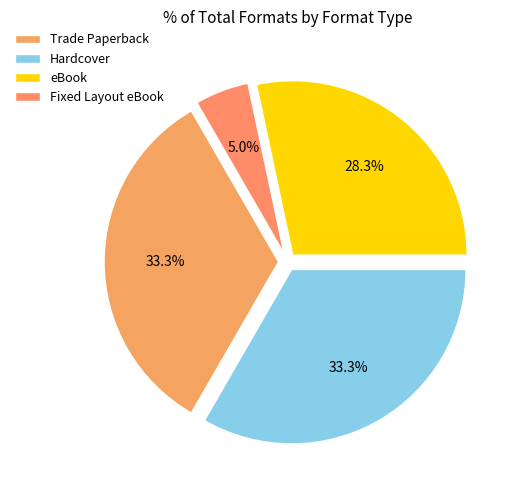

Is there any slice that represents more than half of the pie?

No